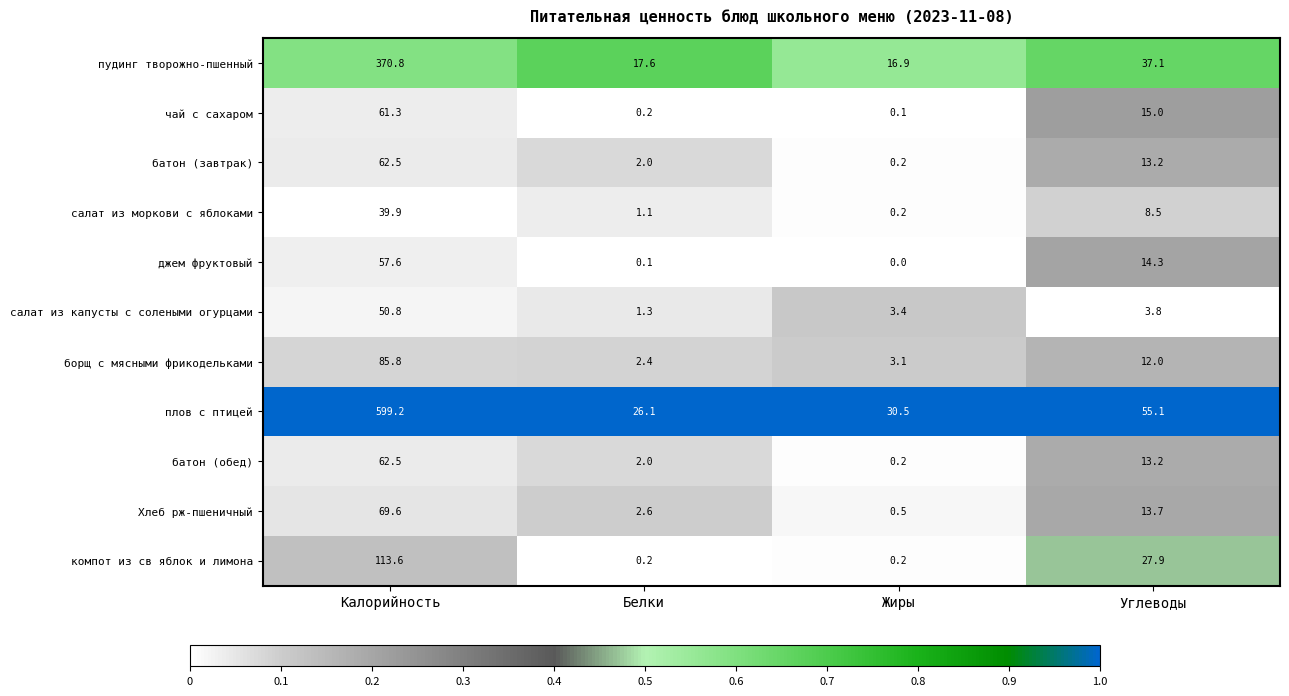

What is the difference between the second highest and second lowest values in the салат из капусты с солеными огурцами series?

0.4